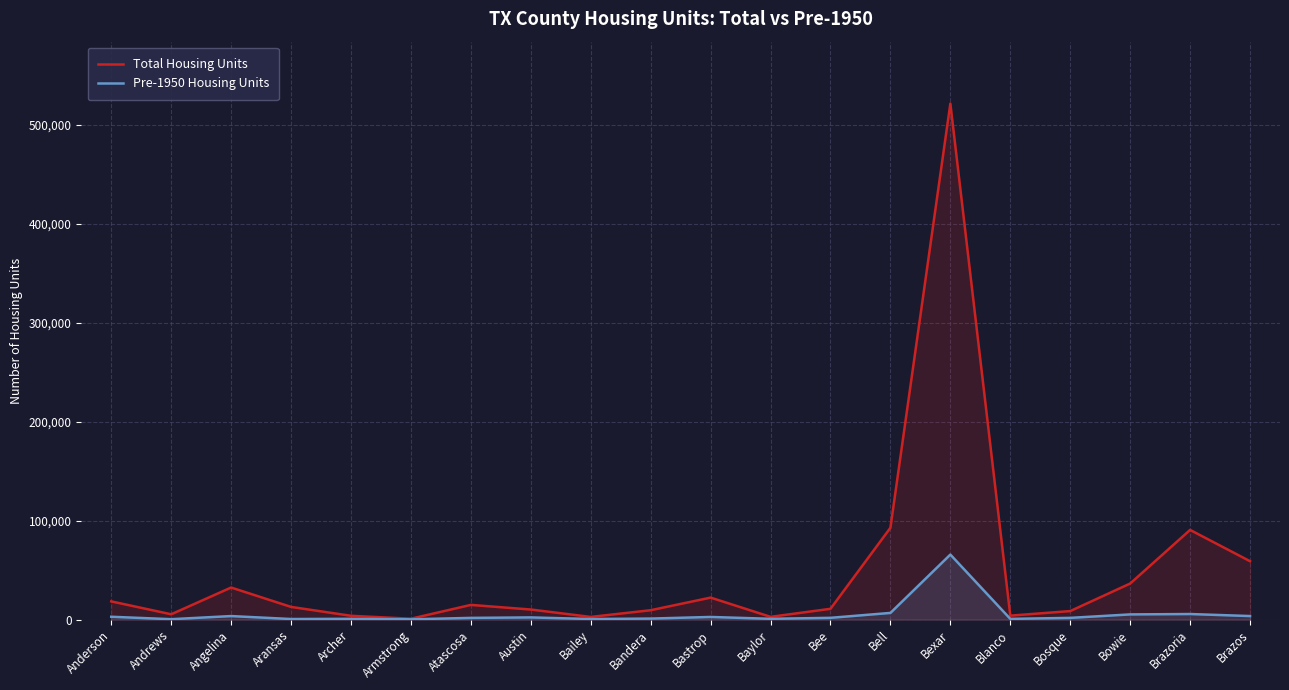

The Pre-1950 Housing Units series shows 2520 at Bell. True or false?

False